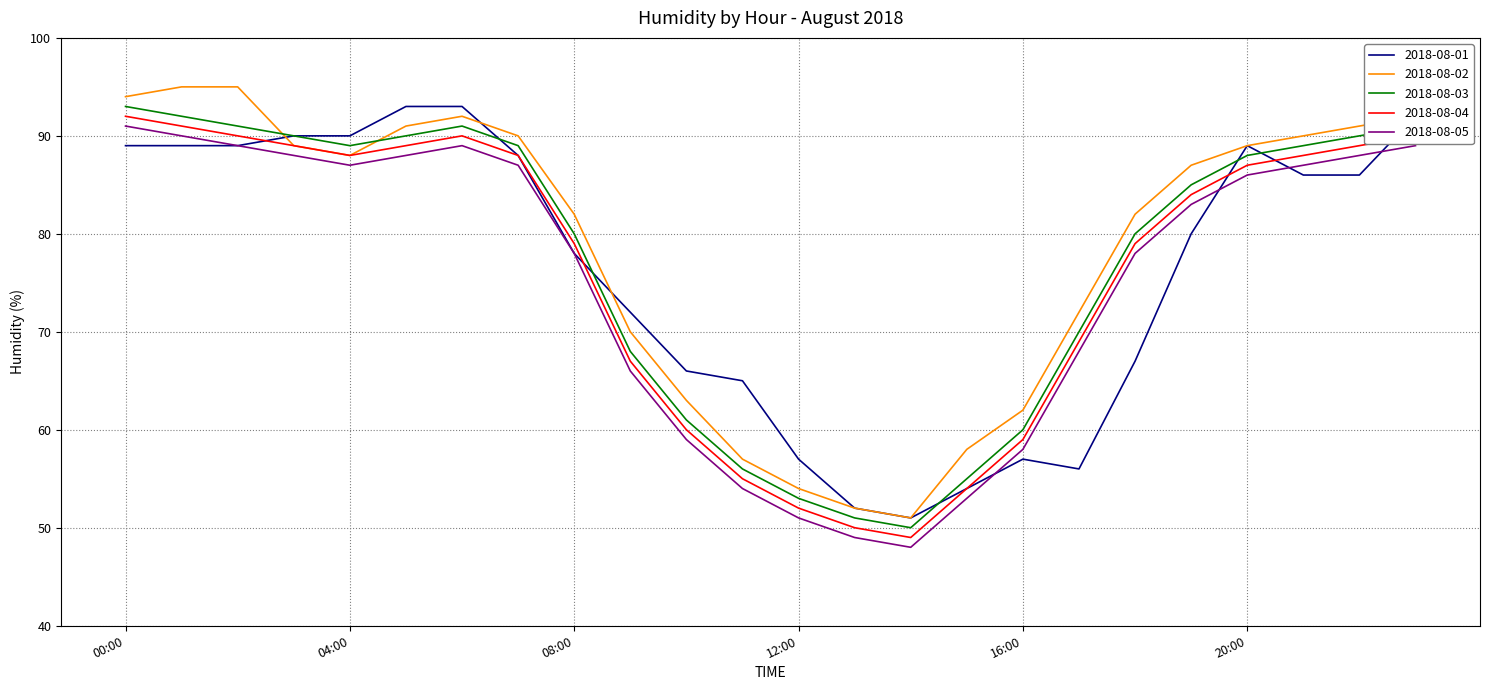

True or false: 2018-08-04 and 2018-08-05 cross at least once.

False